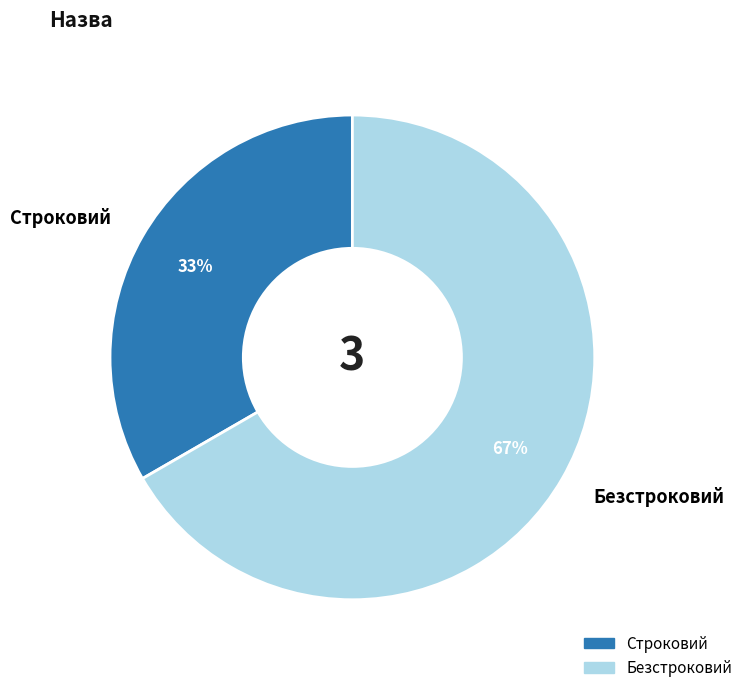

Is Строковий the majority of the pie?

No